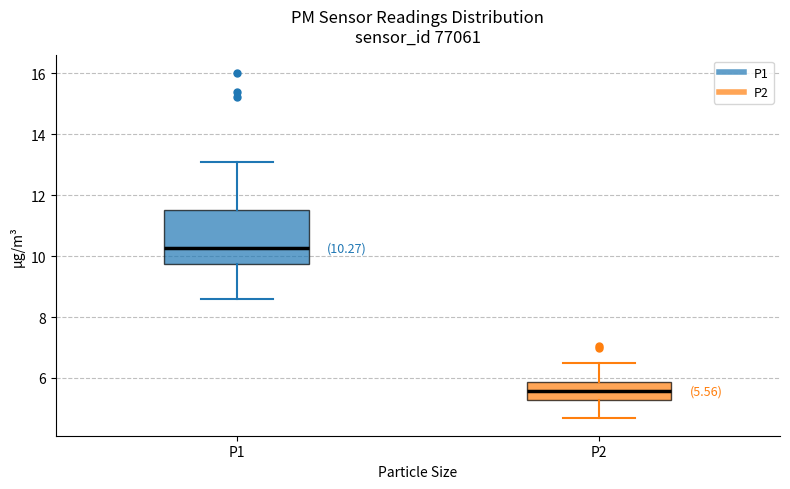

Which box has the lowest median line?

P2